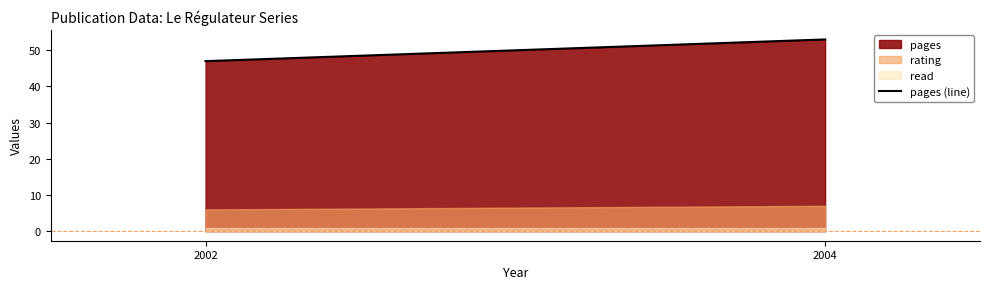

Reading right to left, what are all the values shown in this chart?

53	47